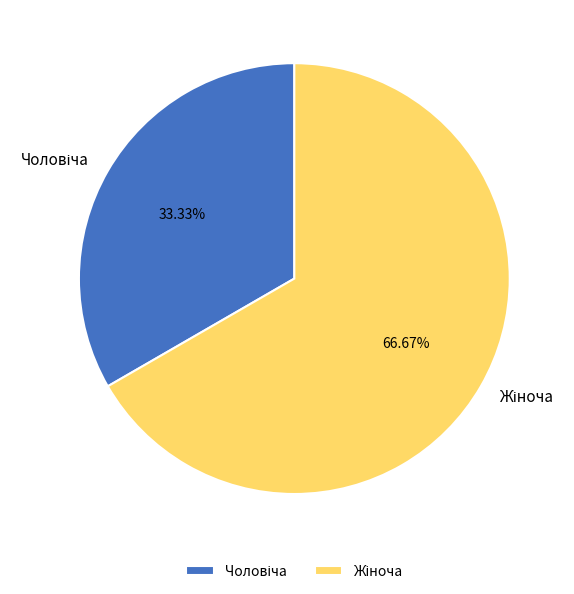

To the nearest percent, what is the average slice percentage?

50%